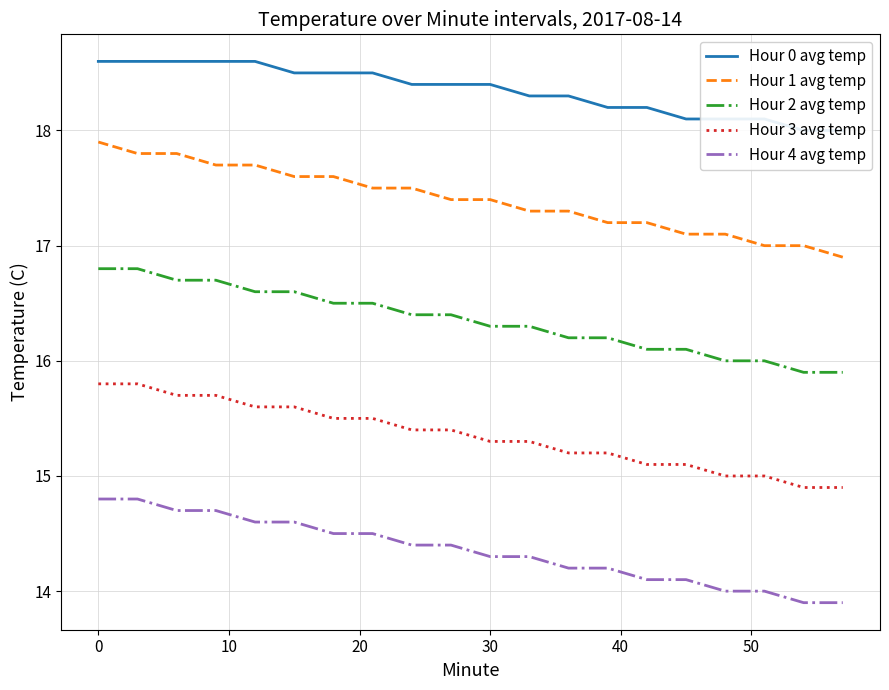

Does the chart have visible grid lines?

Yes